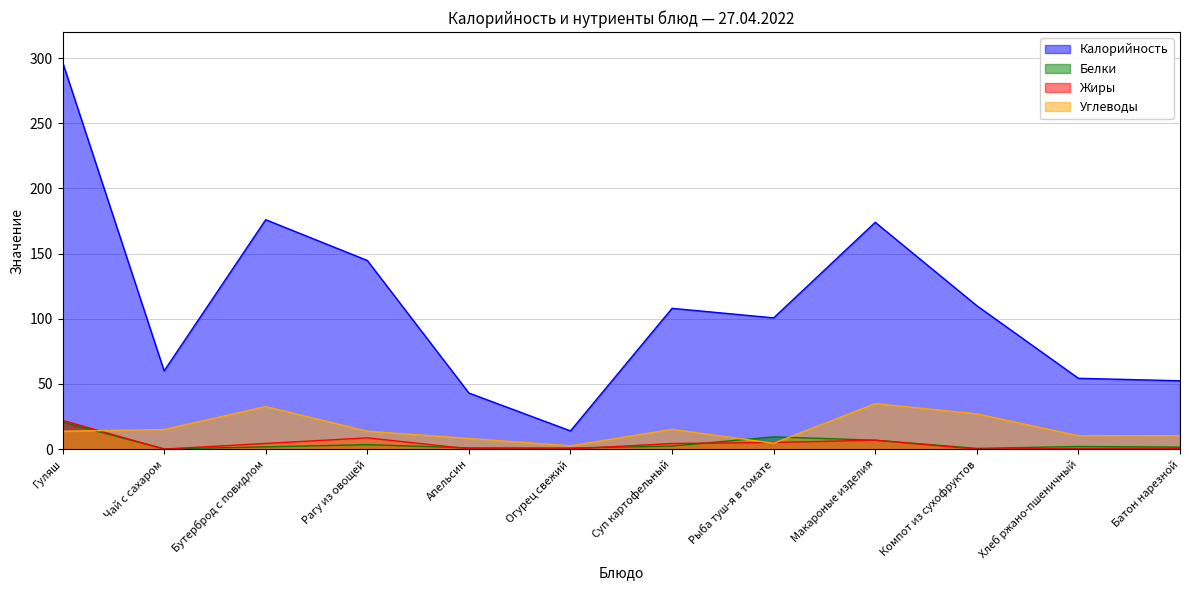

Count the number of categories in the chart.

12